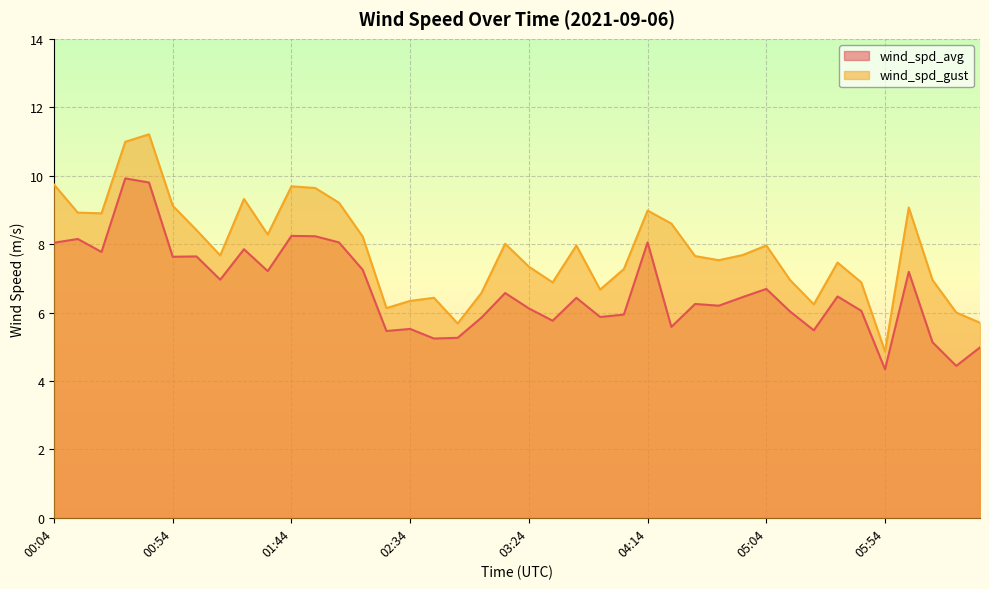

Rank the series at 06:34 from highest to lowest value.

wind_spd_gust, wind_spd_avg